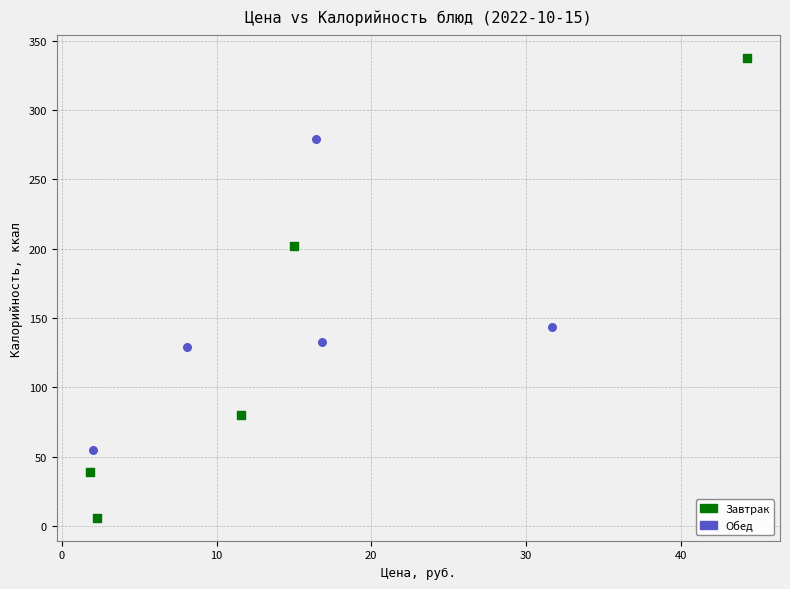

Which series contains the highest Y value?

Завтрак